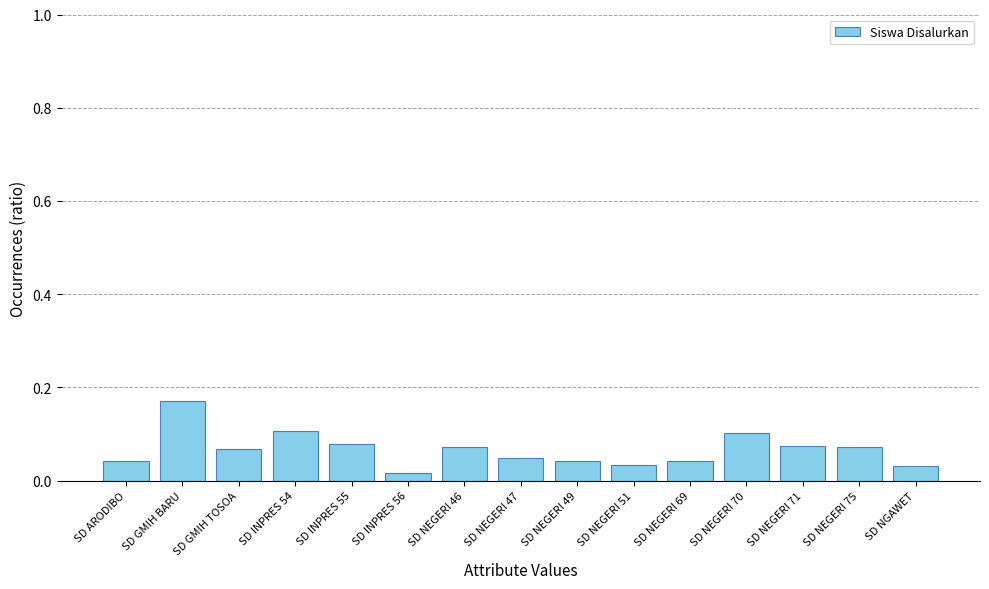

Between SD NEGERI 49 and SD NEGERI 51, which is larger?

SD NEGERI 49